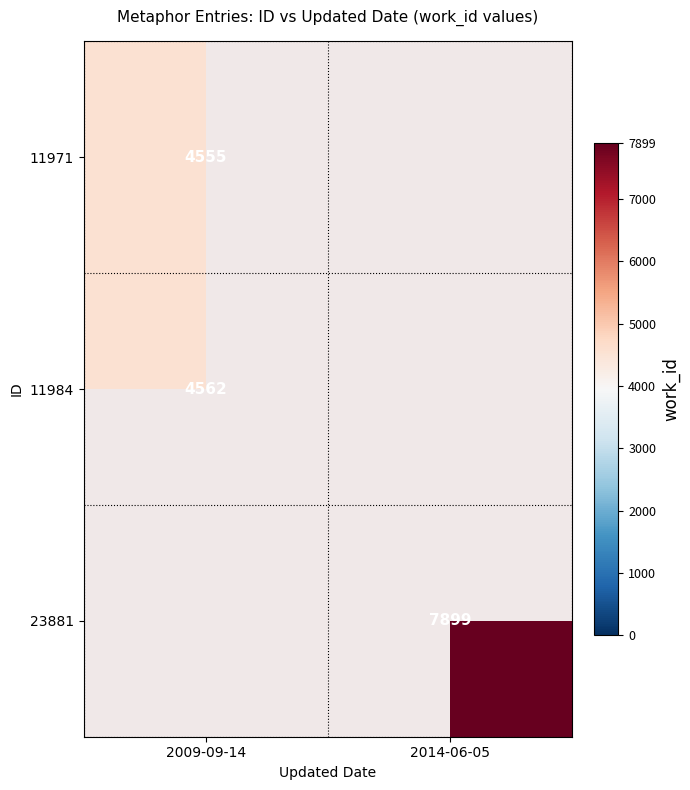

At which label is 11971 closest to 4555?

2009-09-14